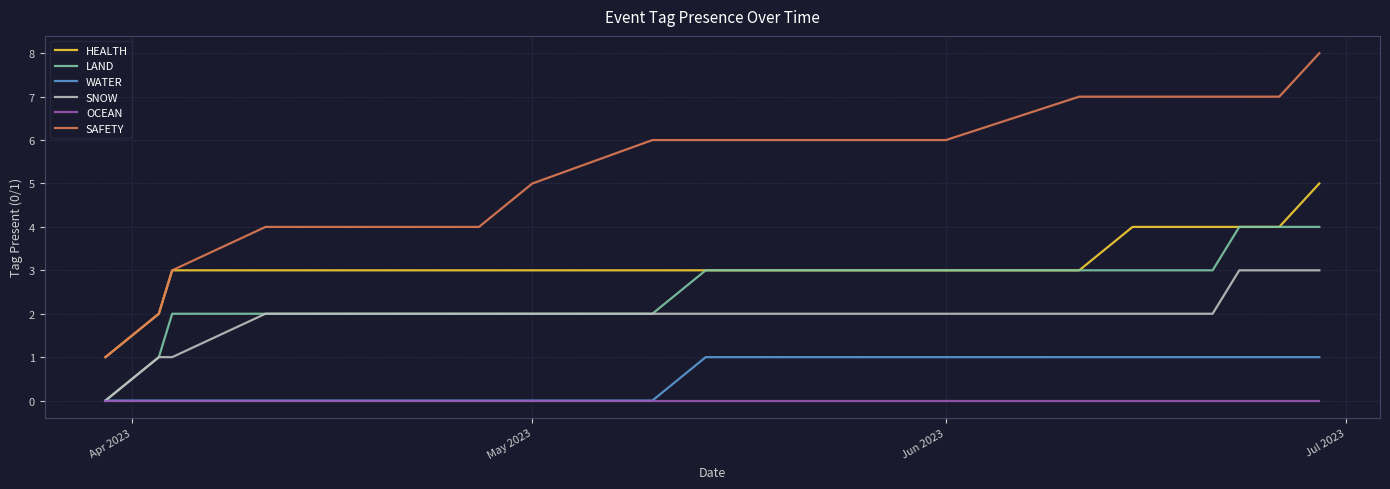

True or false: SAFETY and WATER cross at least once.

False